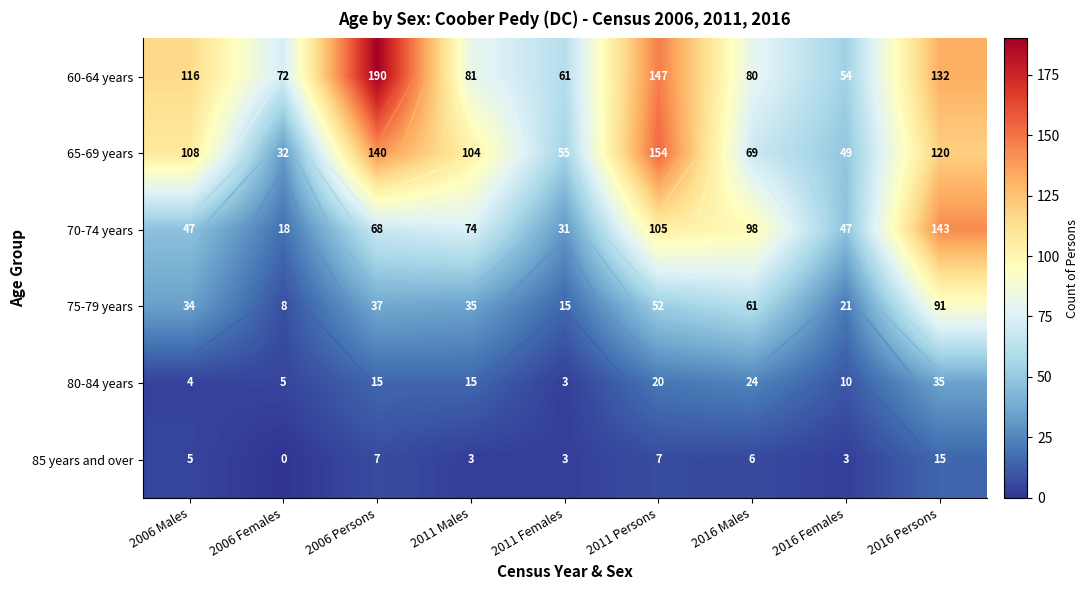

At 2006 Females, list the series in order from smallest to largest.

85 years and over, 80-84 years, 75-79 years, 70-74 years, 65-69 years, 60-64 years